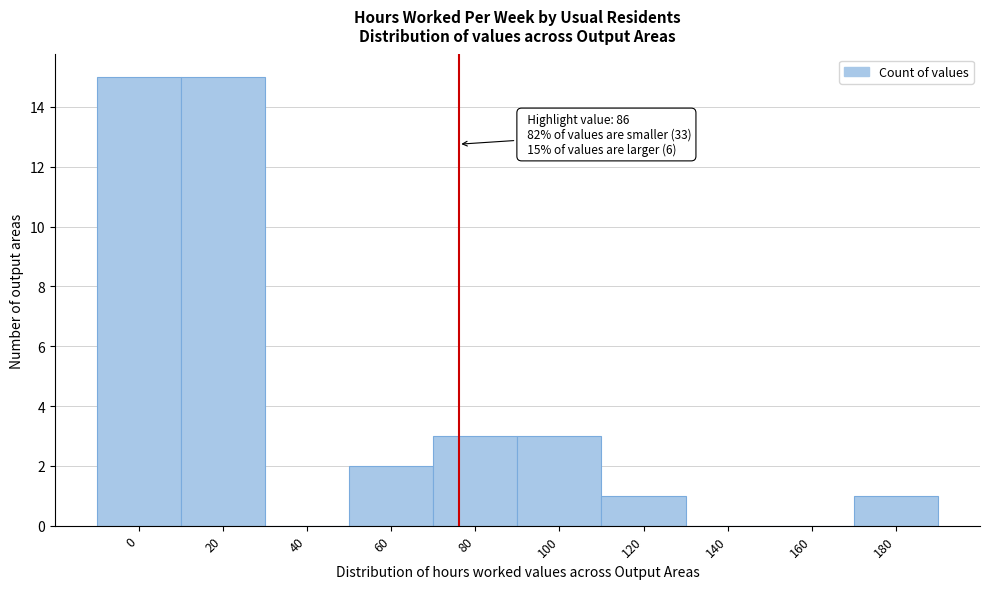

Reading left to right, what are all the values shown in this chart?

0=15	20=15	40=0	60=2	80=3	100=3	120=1	140=0	160=0	180=1